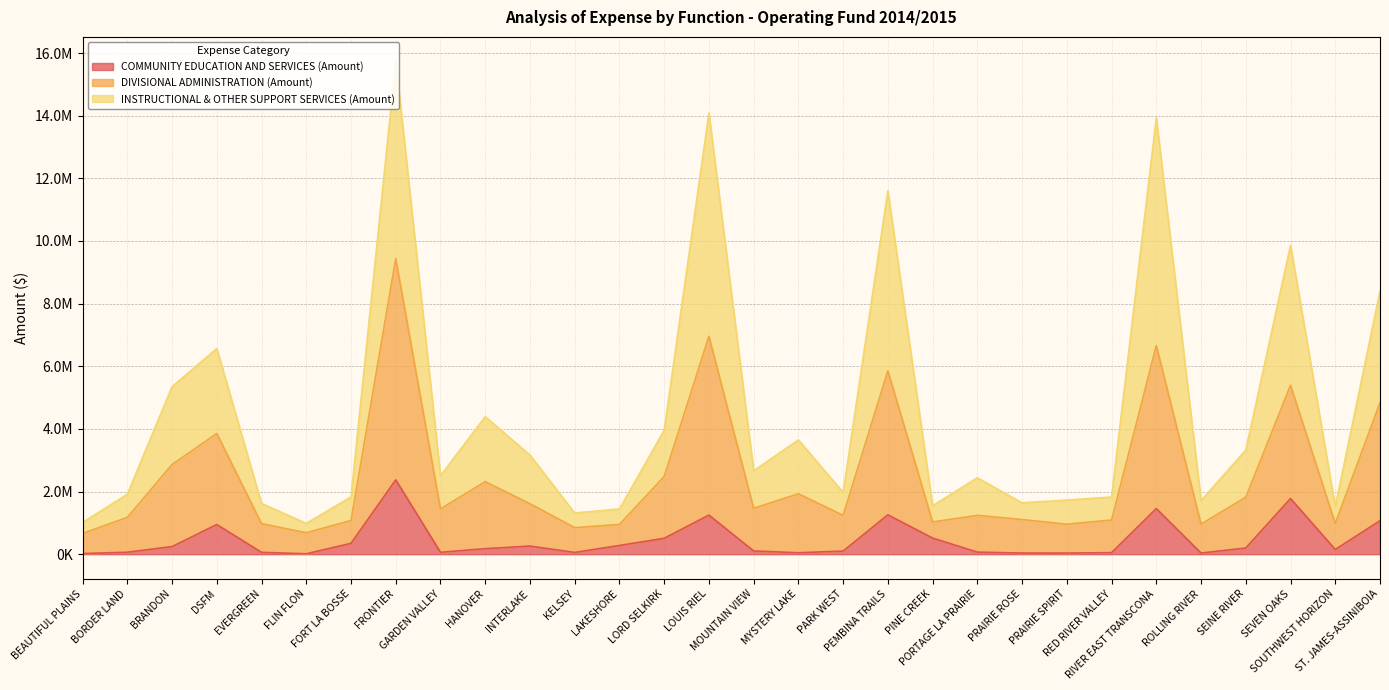

List the series in order of their peak value, highest first.

INSTRUCTIONAL & OTHER SUPPORT SERVICES (Amount), DIVISIONAL ADMINISTRATION (Amount), COMMUNITY EDUCATION AND SERVICES (Amount)